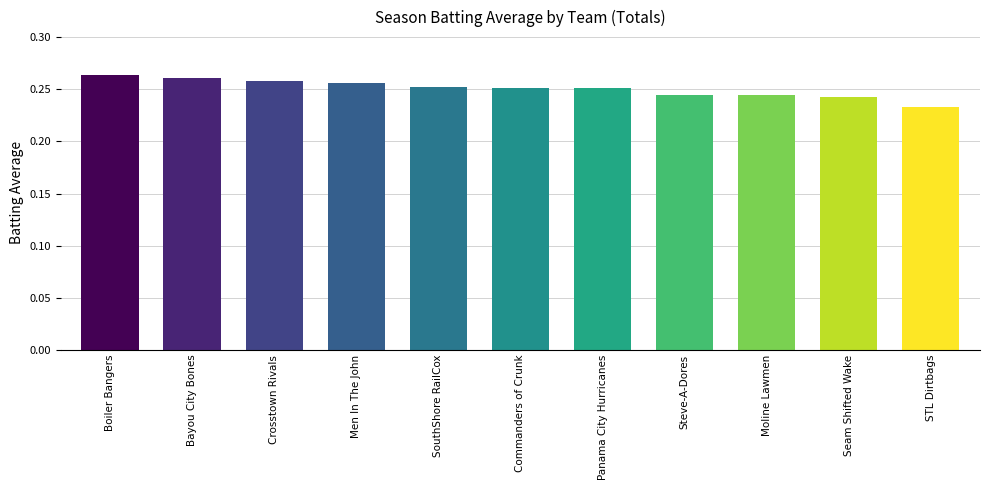

The value at Crosstown Rivals is 0.4. True or false?

False